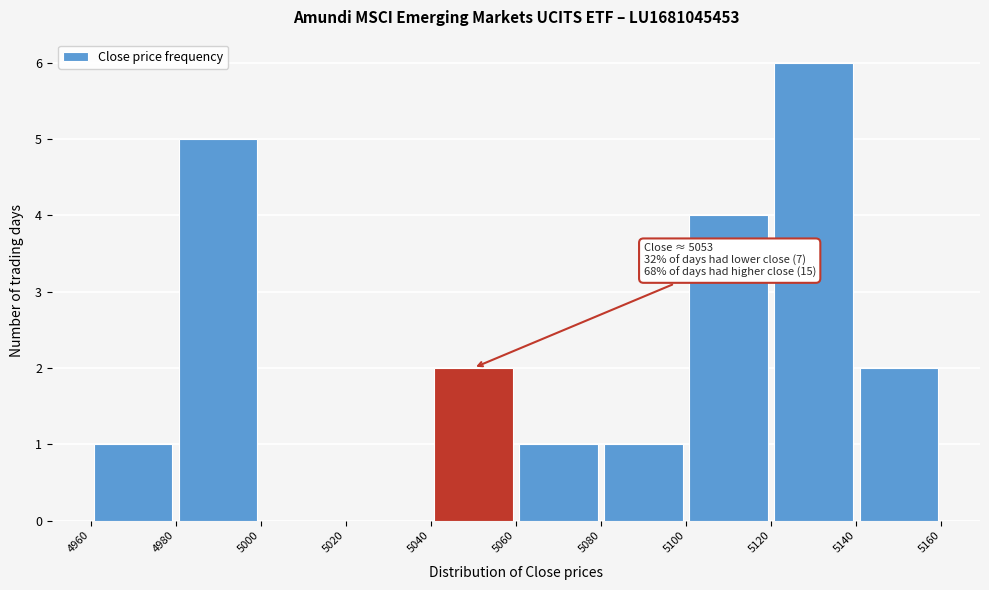

Which range on the x-axis has the tallest bar?

5120 to 5140